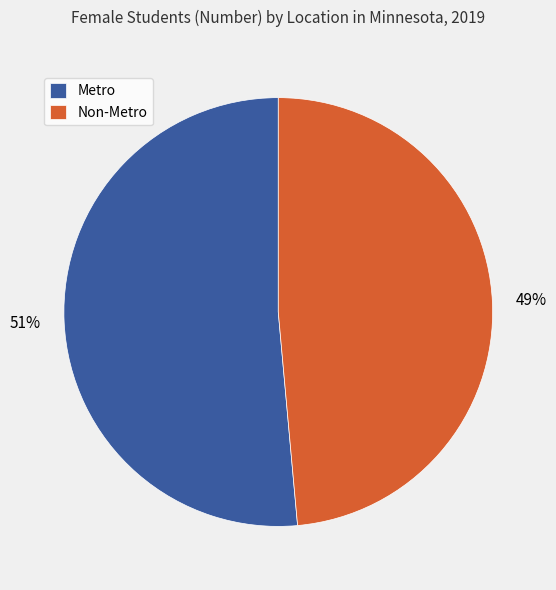

How many slices are in this pie chart?

2